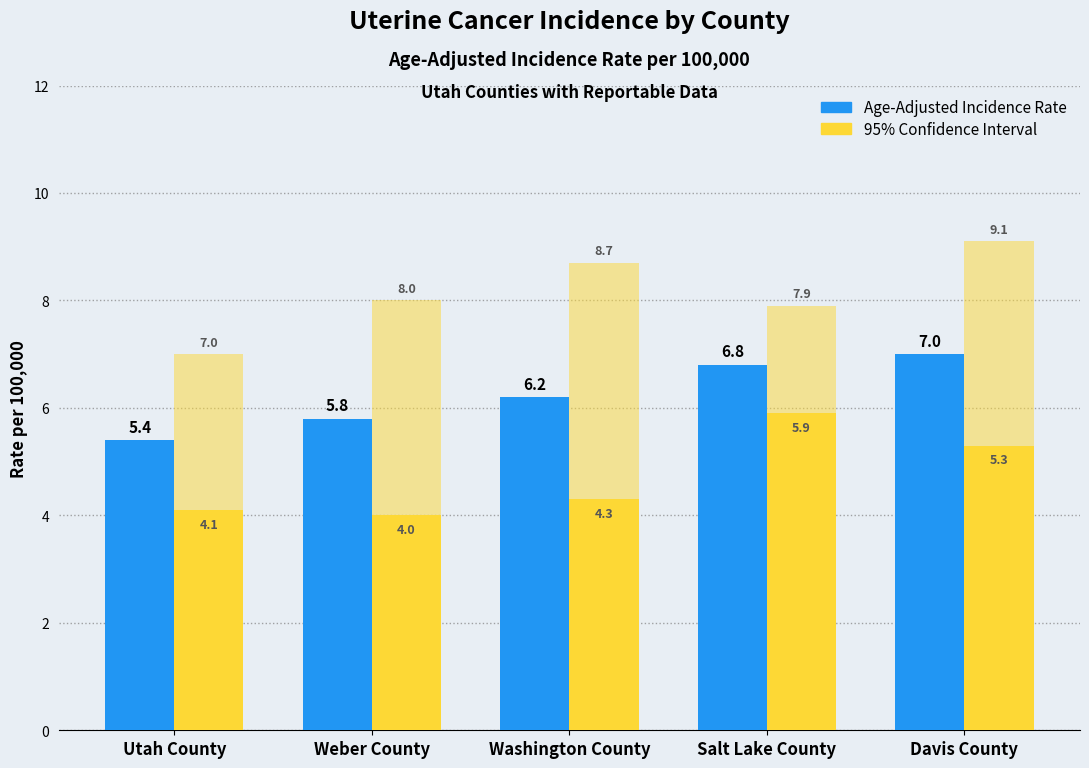

Which label corresponds to the largest value in the chart?

Davis County